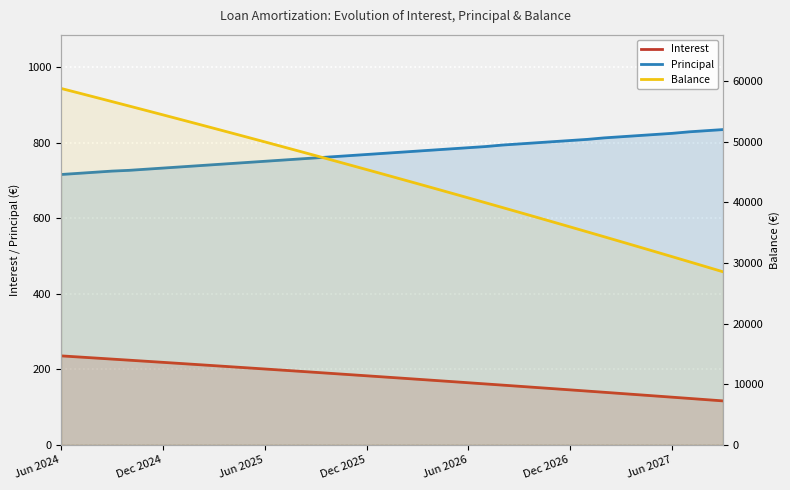

What is the minimum value shown in the chart?

116.3